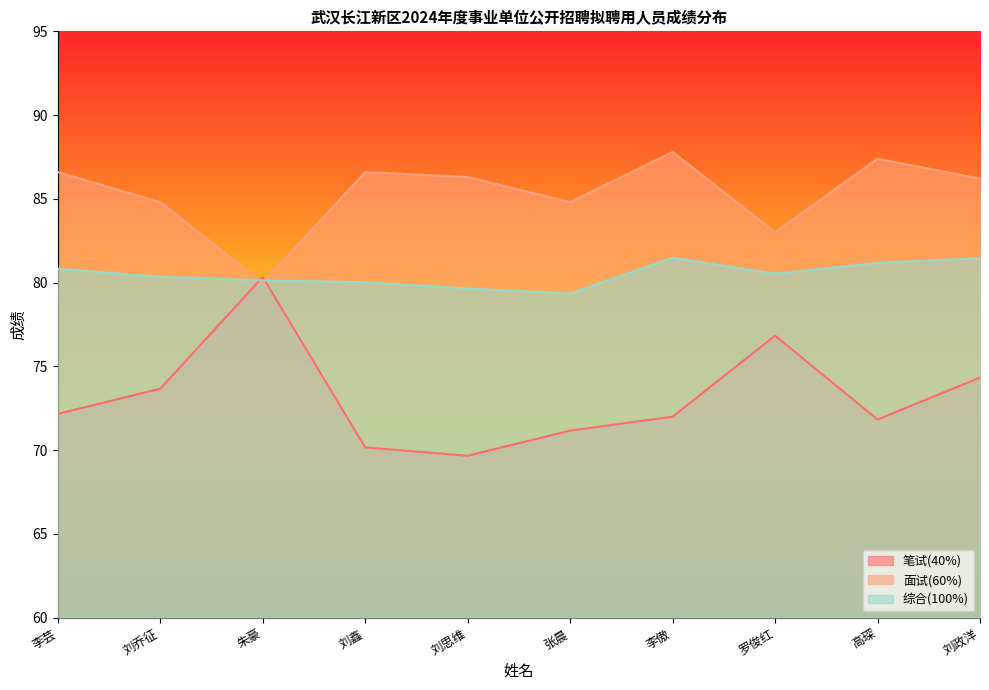

What is the minimum value for 面试(60%)?

80.0